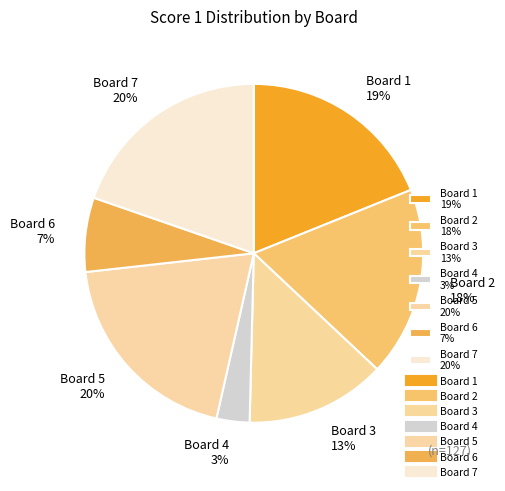

To the nearest percent, what is the difference between the Board 2 and Board 7 slice percentages?

2%